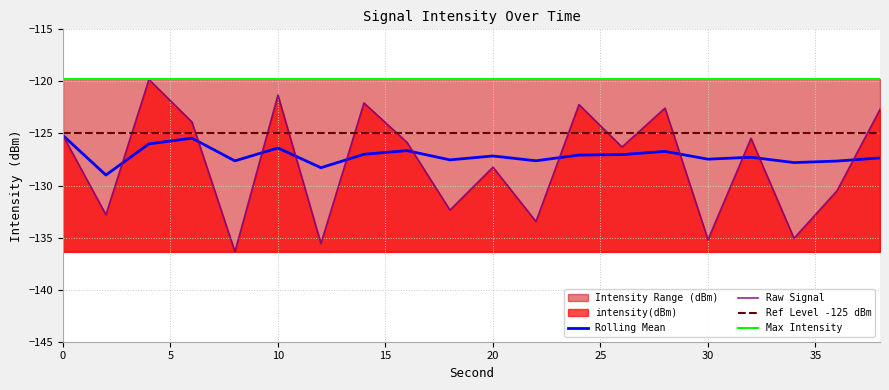

What is the minimum value for rolling_mean?

-129.0